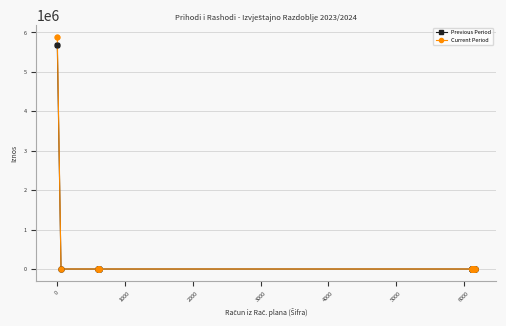

Which series has the largest range (max minus min)?

Current Period